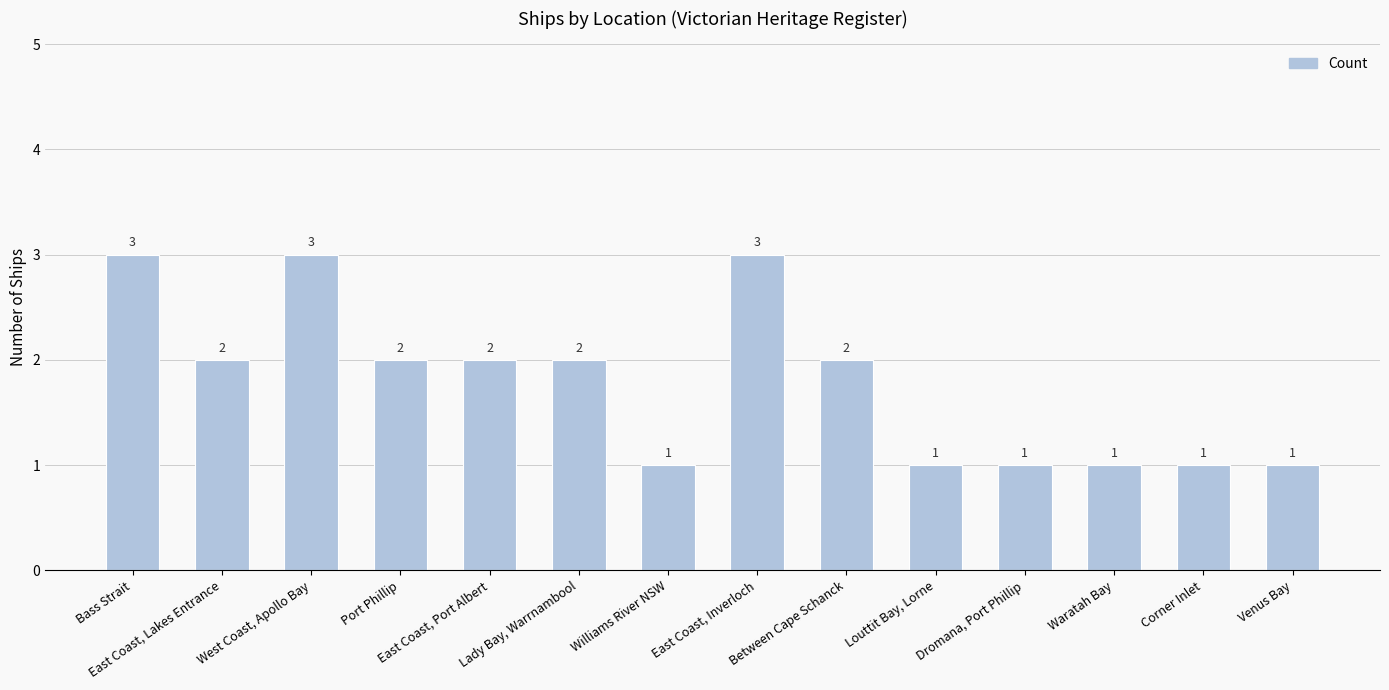

What is the sum of all values?

25